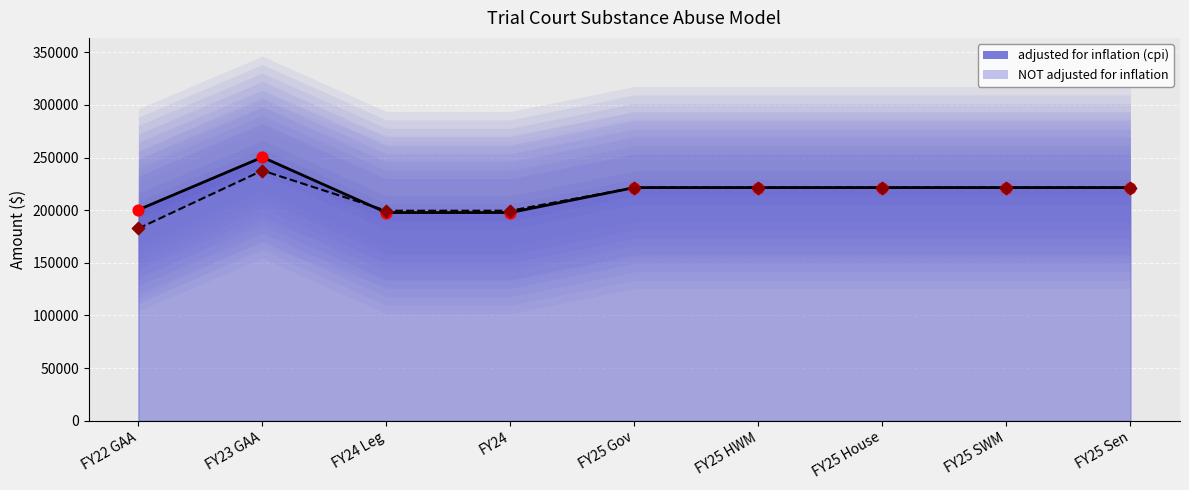

Which series has the largest Y range (max minus min)?

NOT adjusted for inflation